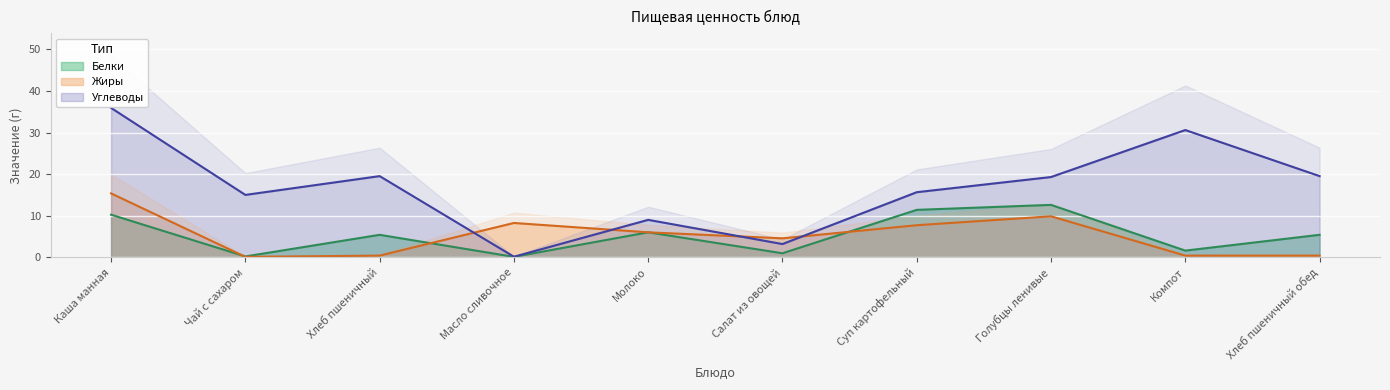

At which label does Углеводы first exceed 19?

Каша манная